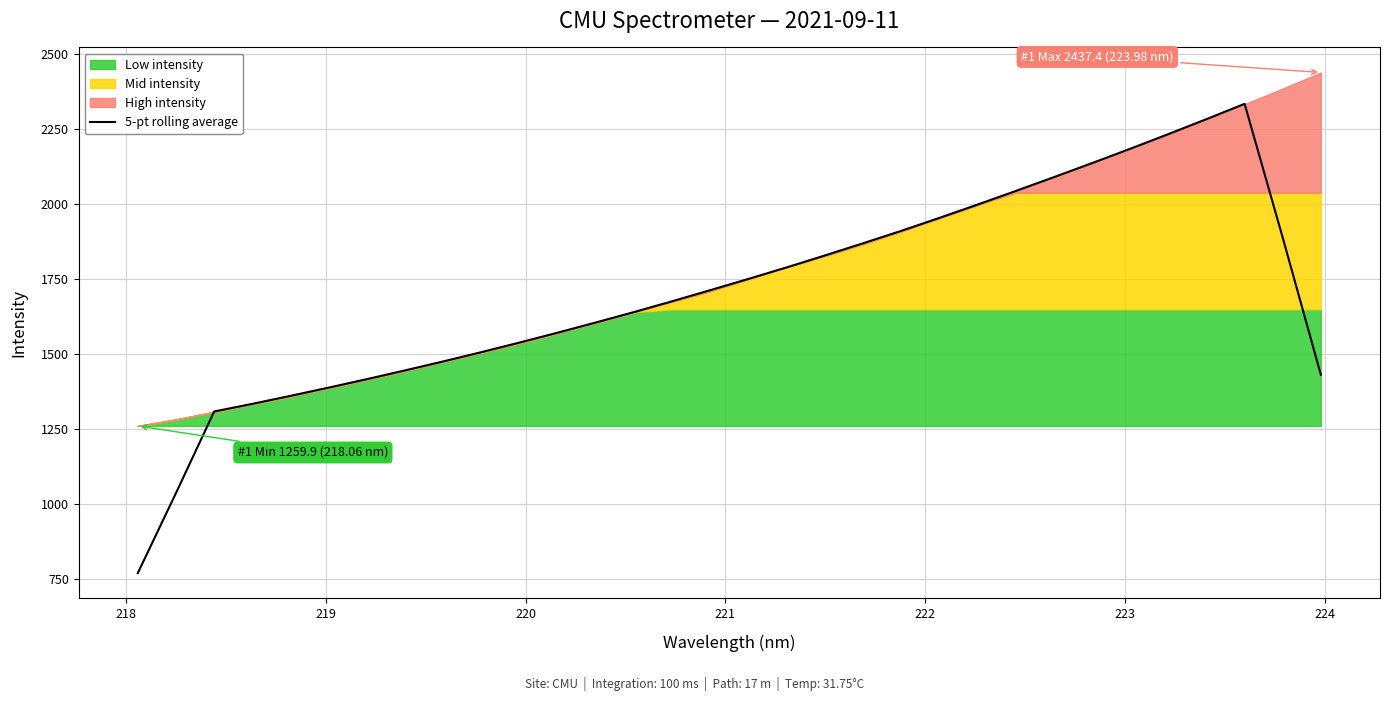

What is the greatest value displayed?

2332.9